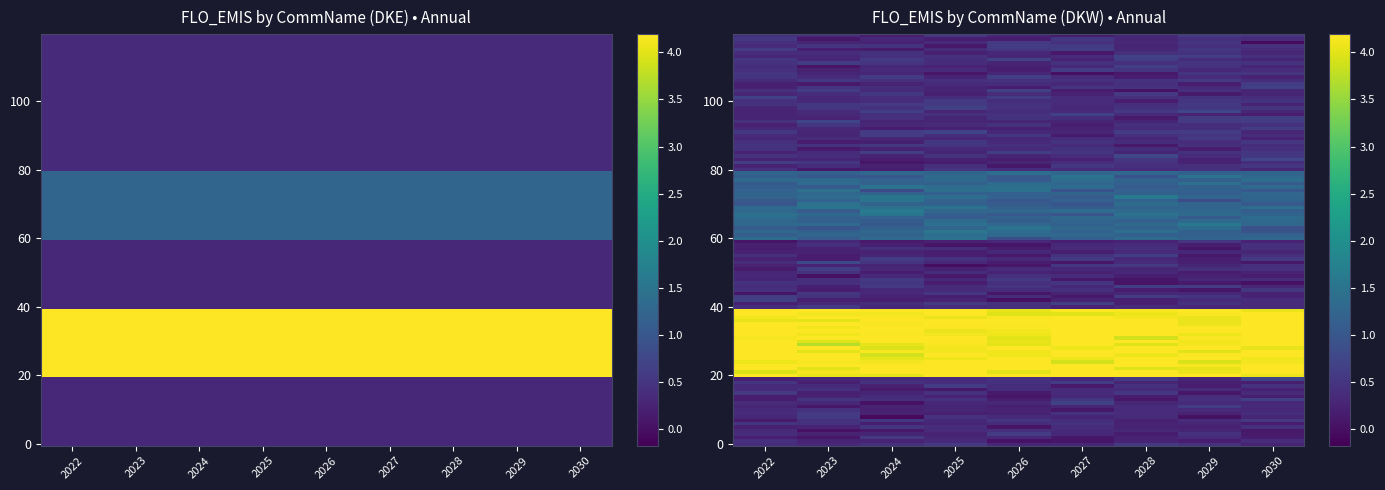

The value of INDGAS at DKW is 0.5. True or false?

False